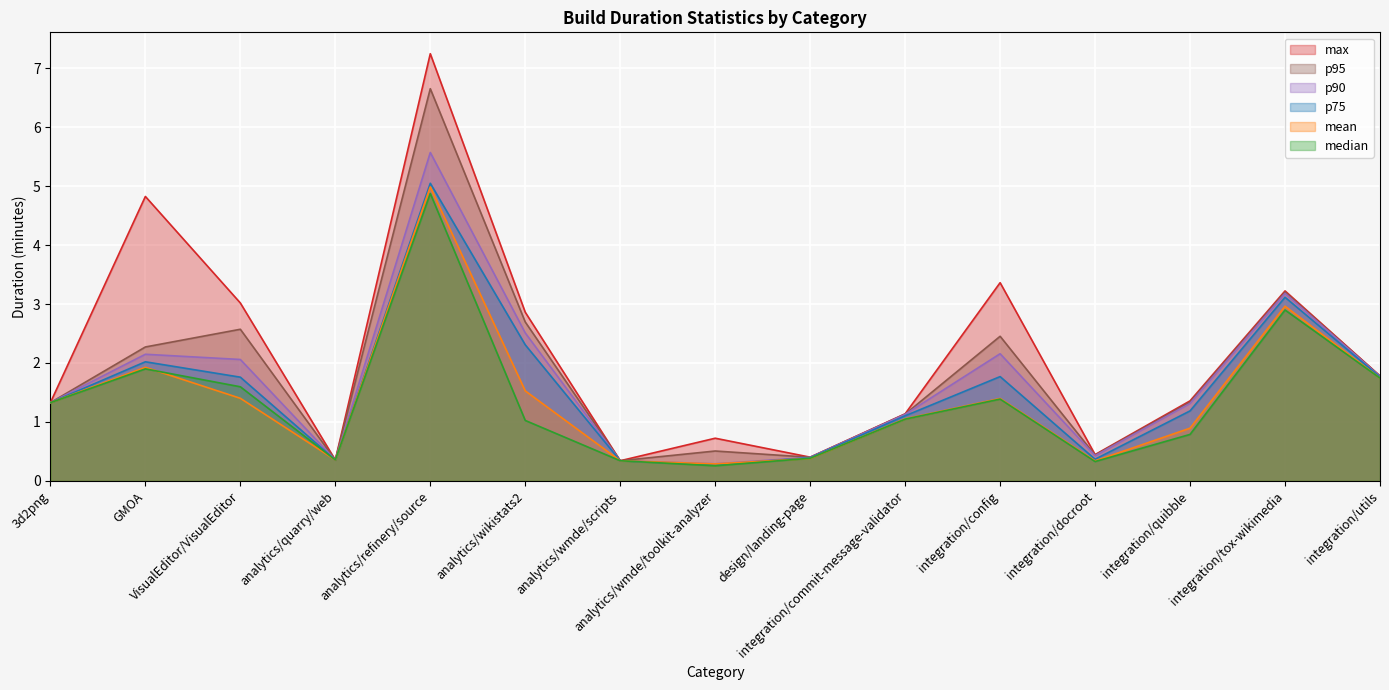

What are all the series names shown in the legend?

max, p95, p90, p75, mean, median